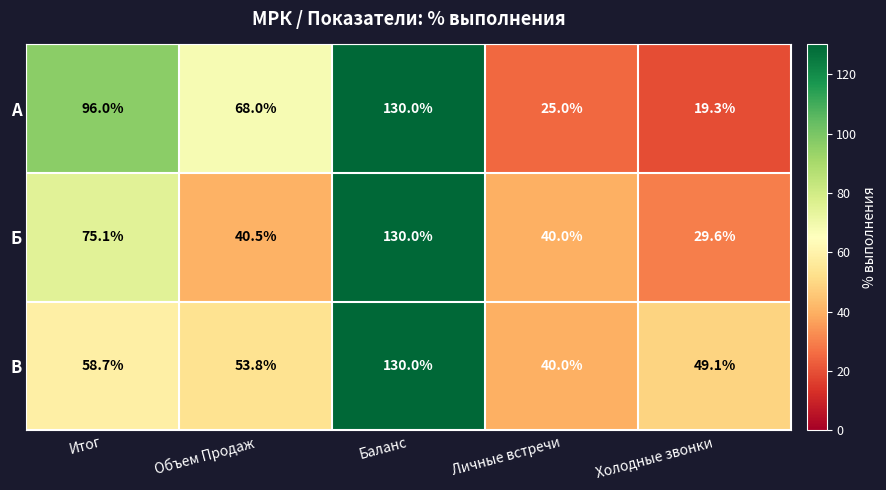

What is the minimum value shown in the chart?

19.3